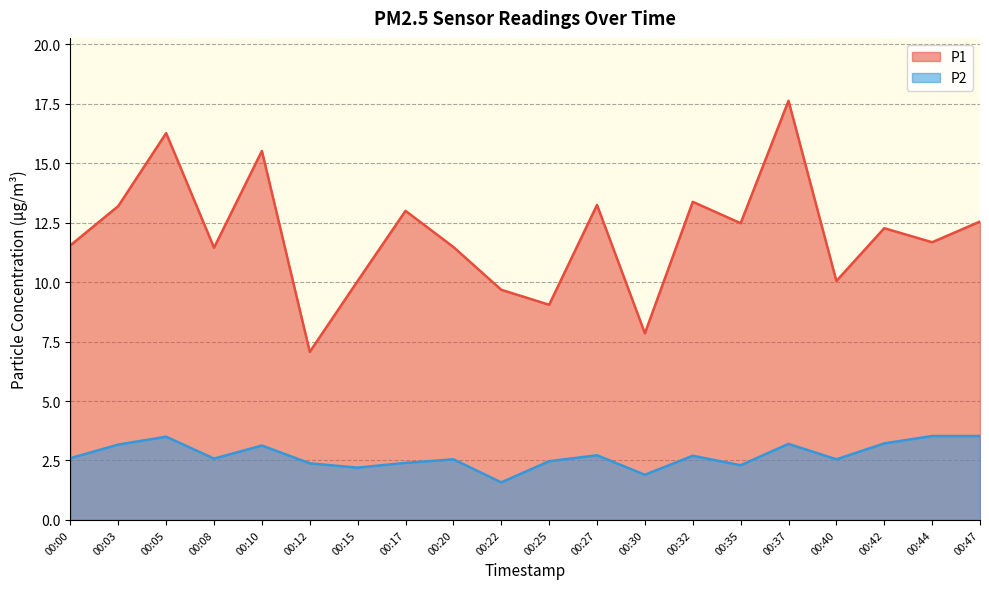

What is the value of the P2 point at the 1st from the left?

2.6